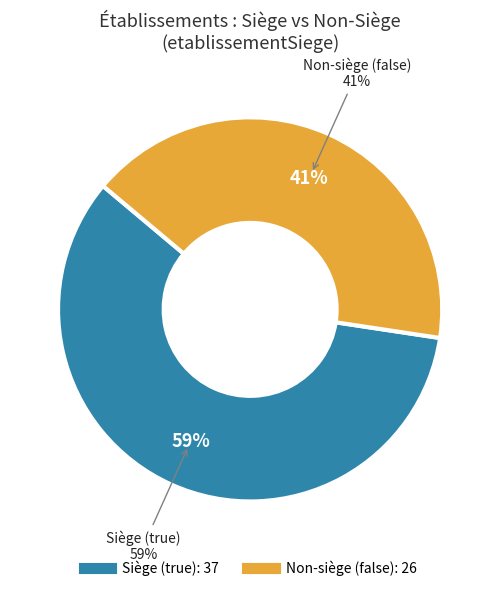

Rank the categories by value from highest to lowest.

true, false